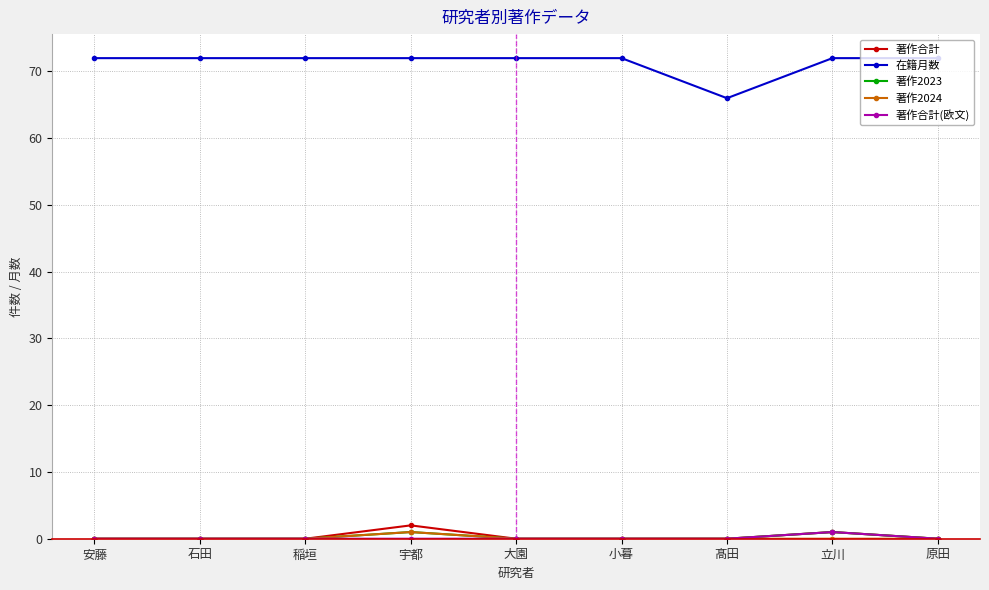

What is the average value of the 在籍月数 series?

71